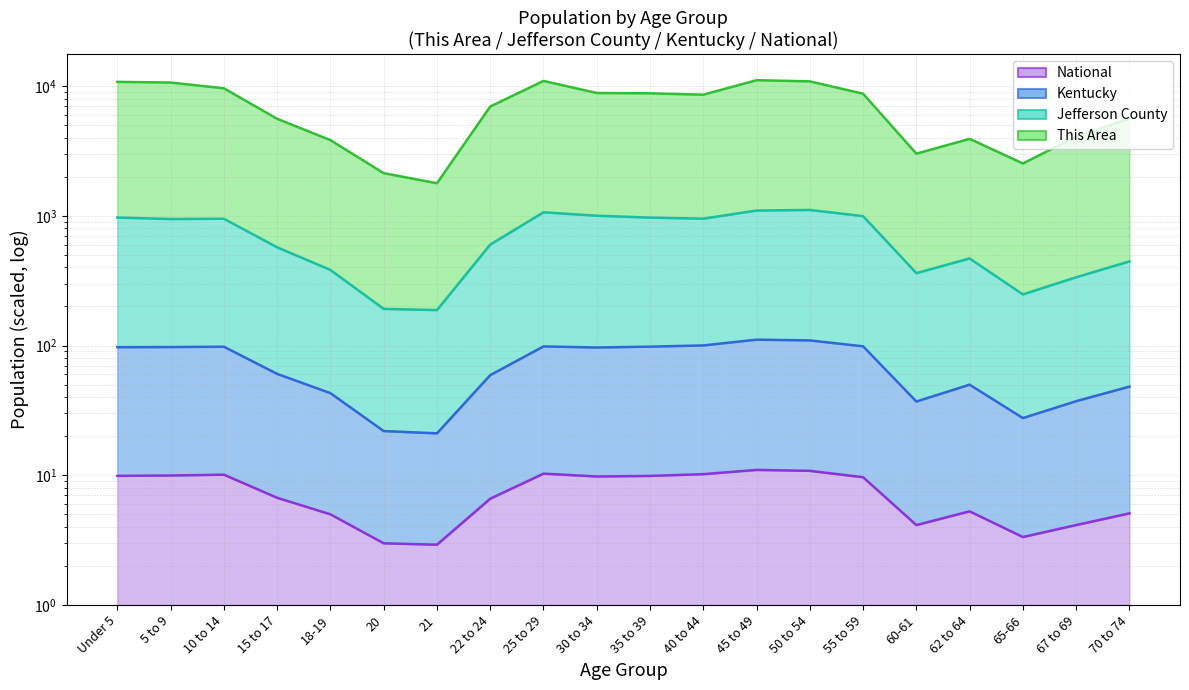

The Jefferson County series shows 102.4 at 20. True or false?

False